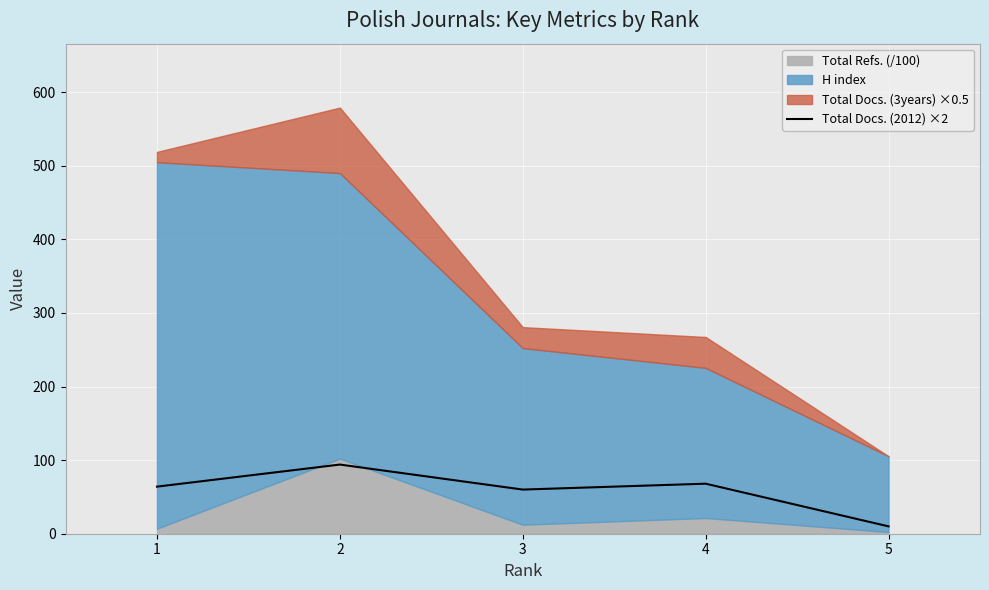

How many interior local peaks (higher than both neighbors) does the data have?

2